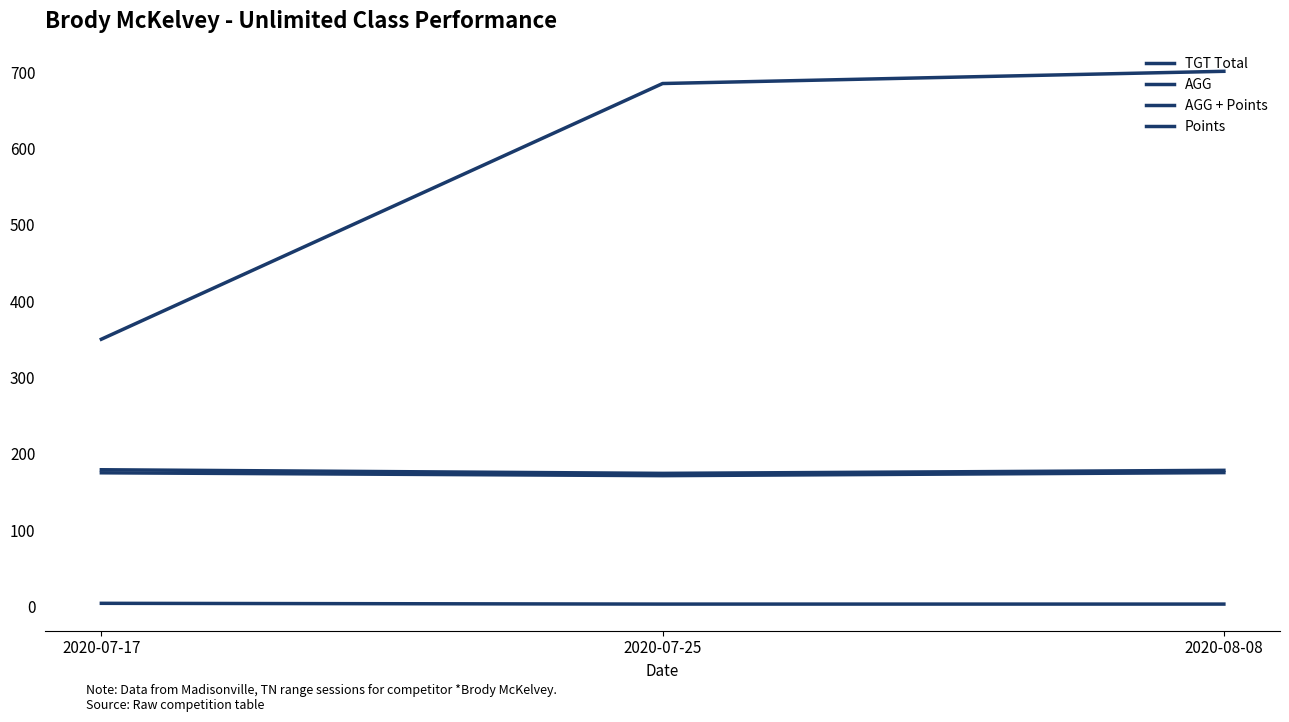

Does the chart have visible grid lines?

No